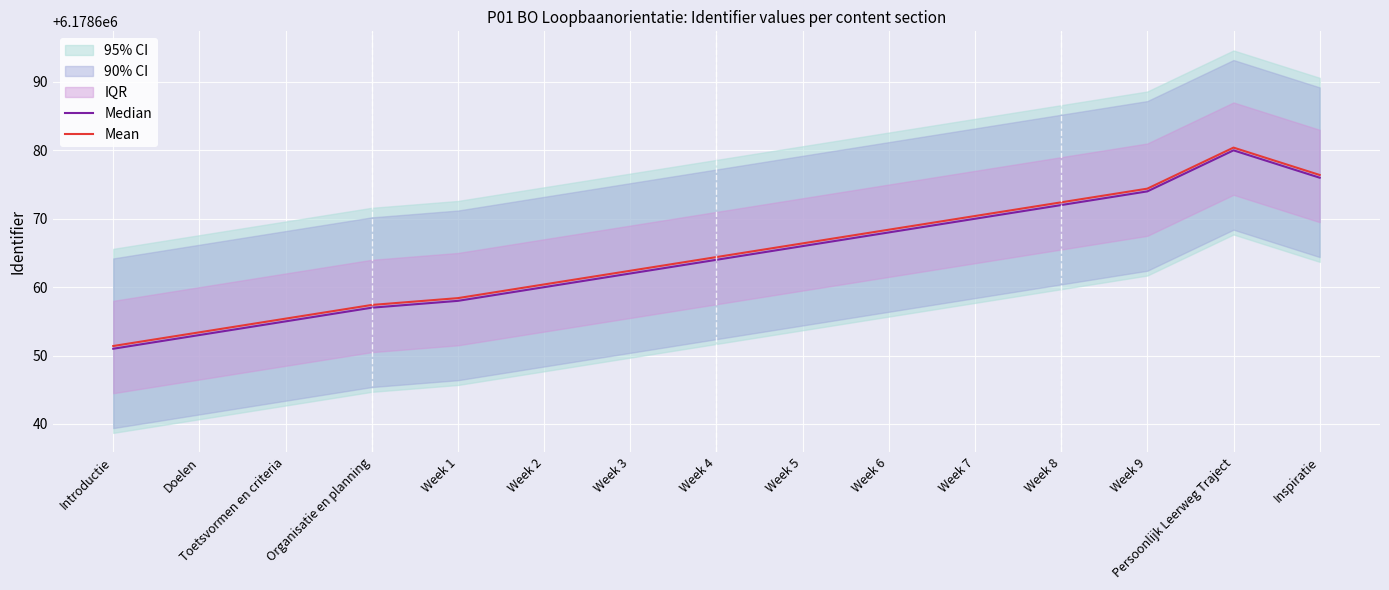

At which label is Mean closest to 6178665?

Week 4